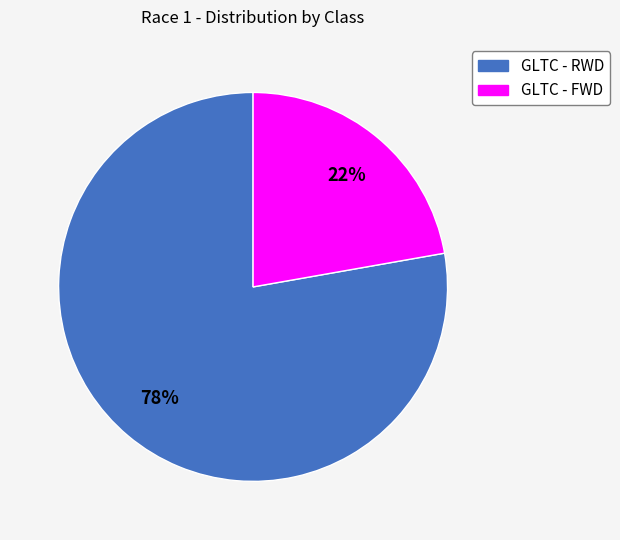

Is it true that GLTC - FWD is 22% of the pie?

True